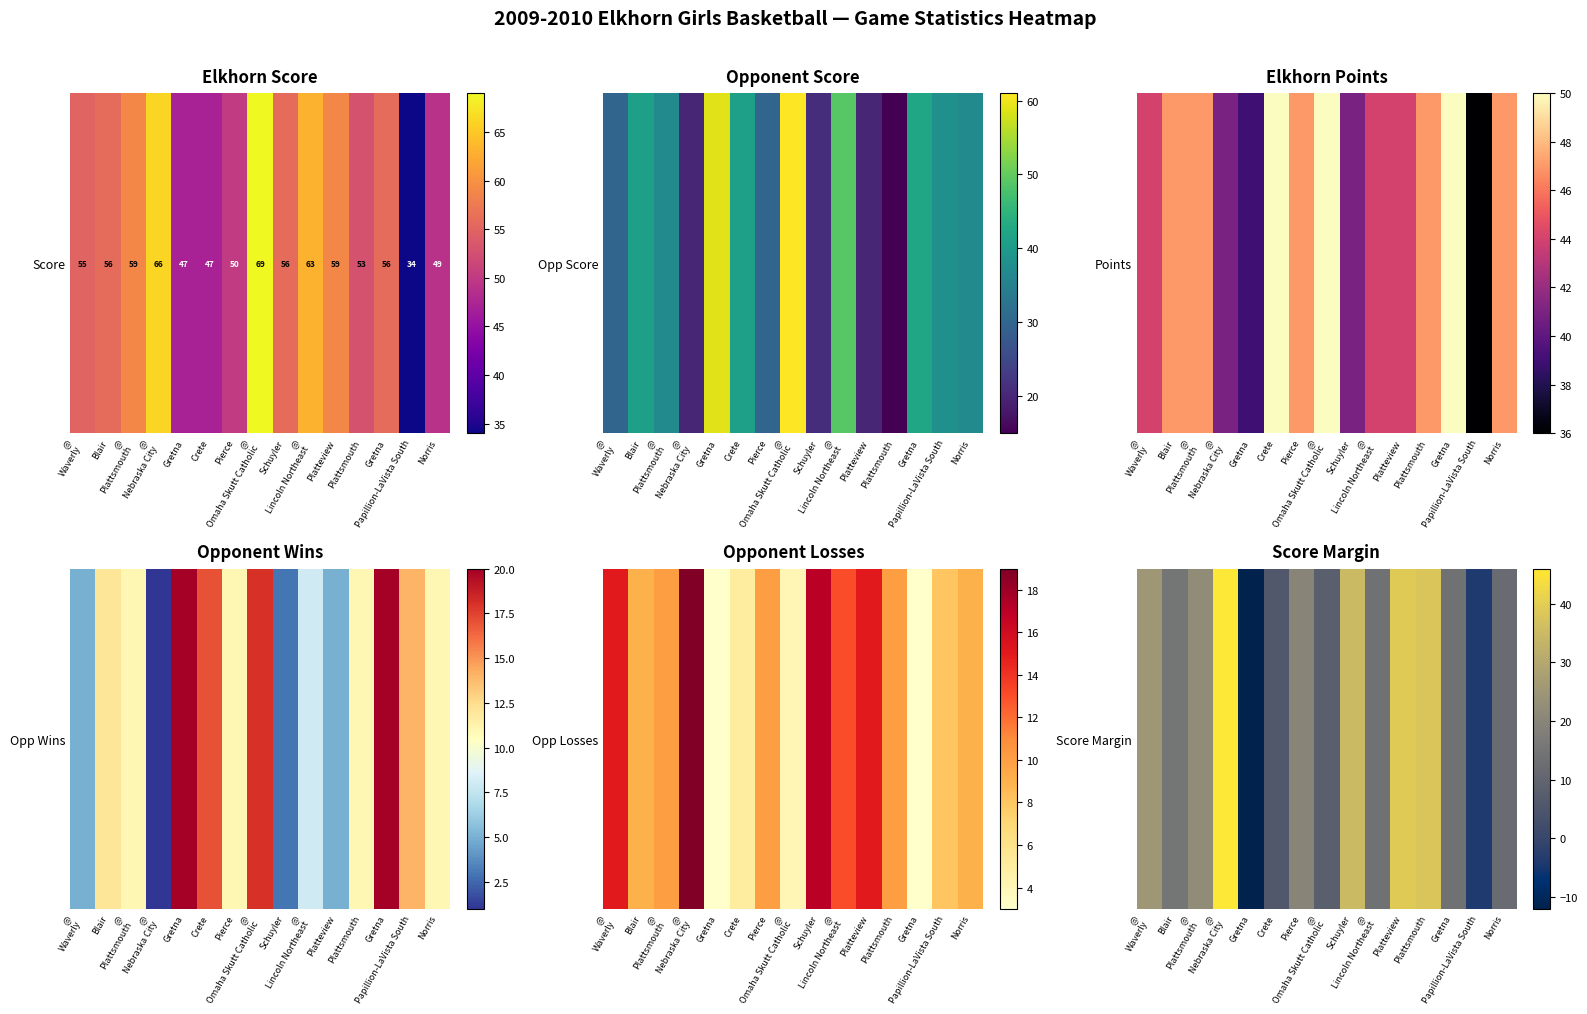

What is the sum of the values at @
Lincoln Northeast and @
Nebraska City?

60